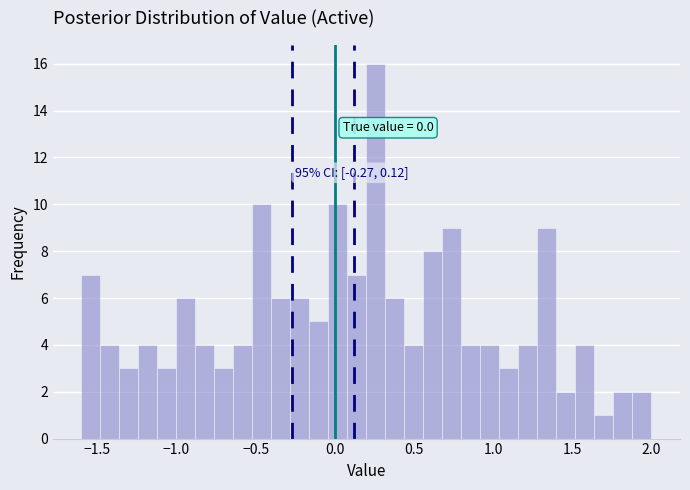

Around what value on the x-axis is the tallest bar? Give the approximate position of its centre, as read against the axis.

0.25